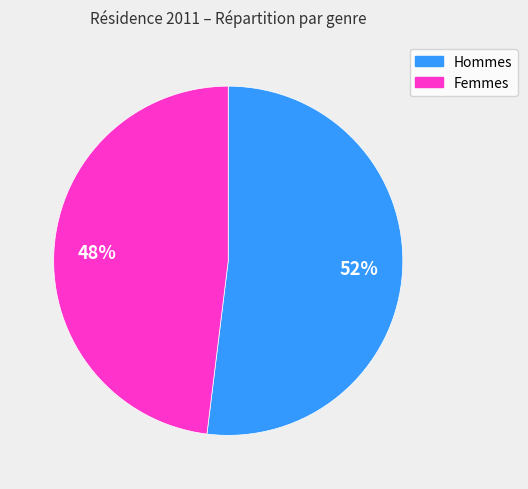

To the nearest percent, what is the difference between the largest and smallest slice percentages?

4%